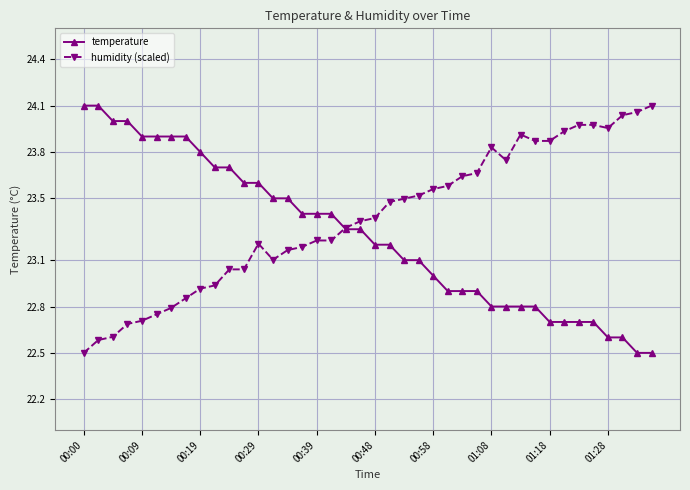

Which series has the largest total across all categories?

humidity (scaled)